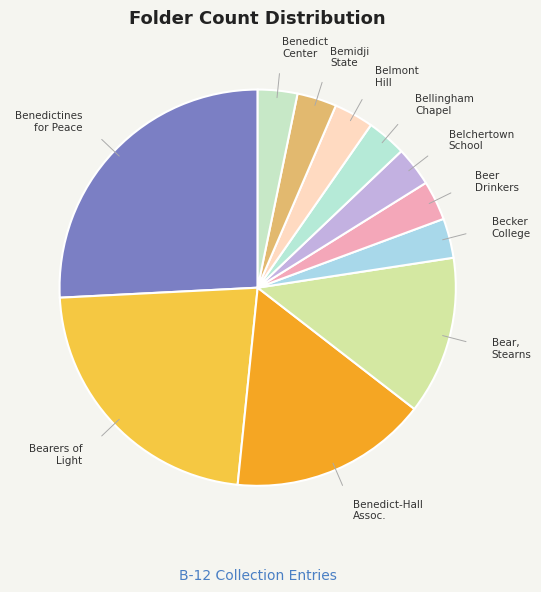

How many slices are in this pie chart?

11